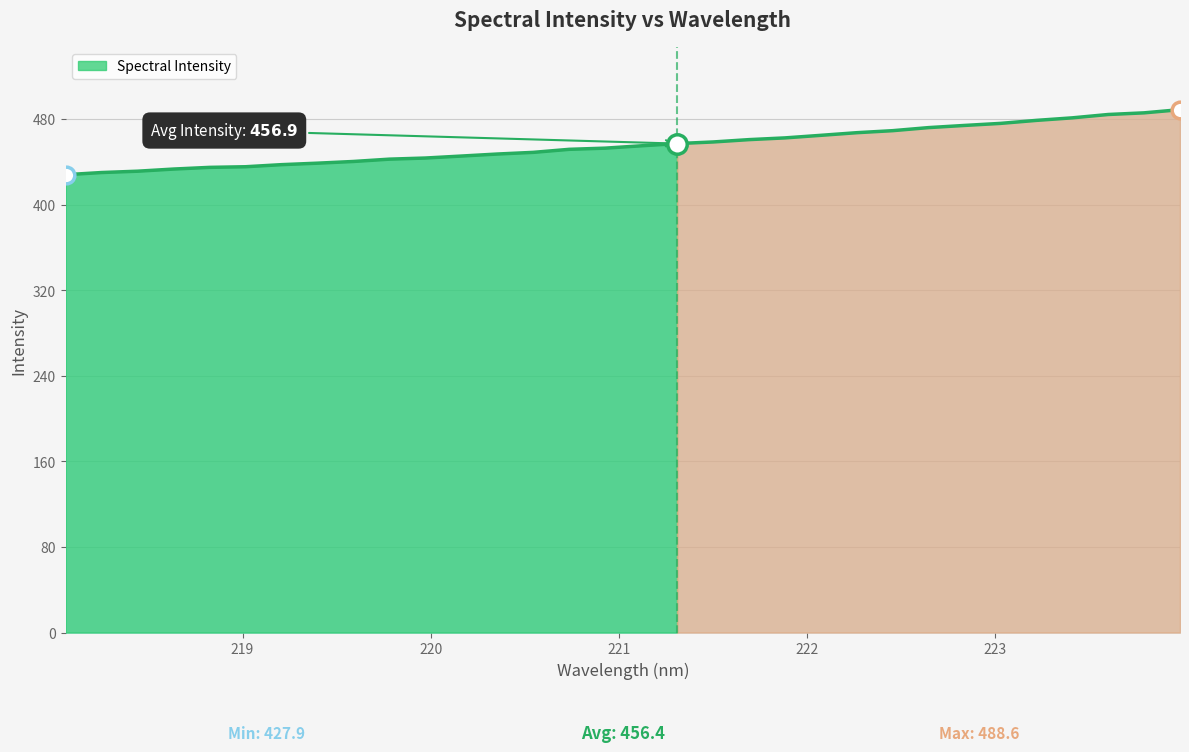

Where does the data first go above 454?

221.1174